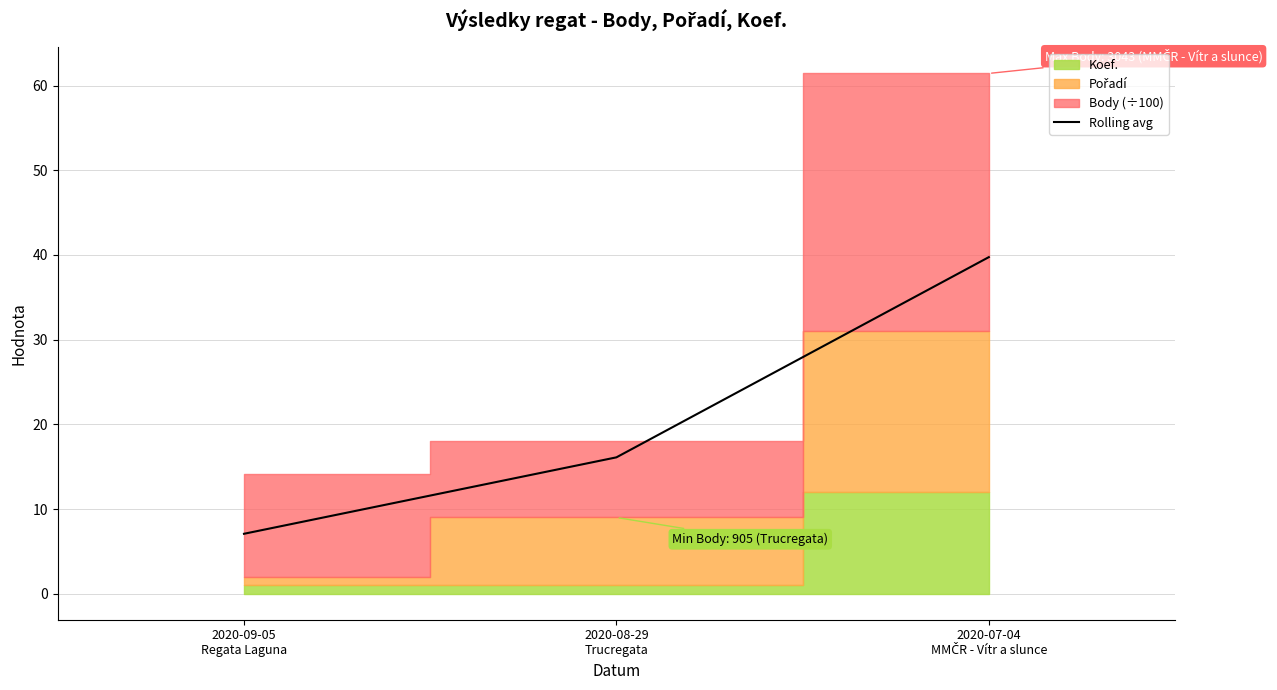

The chart shows a value of 16.1 at 2020-08-29
Trucregata. True or false?

True